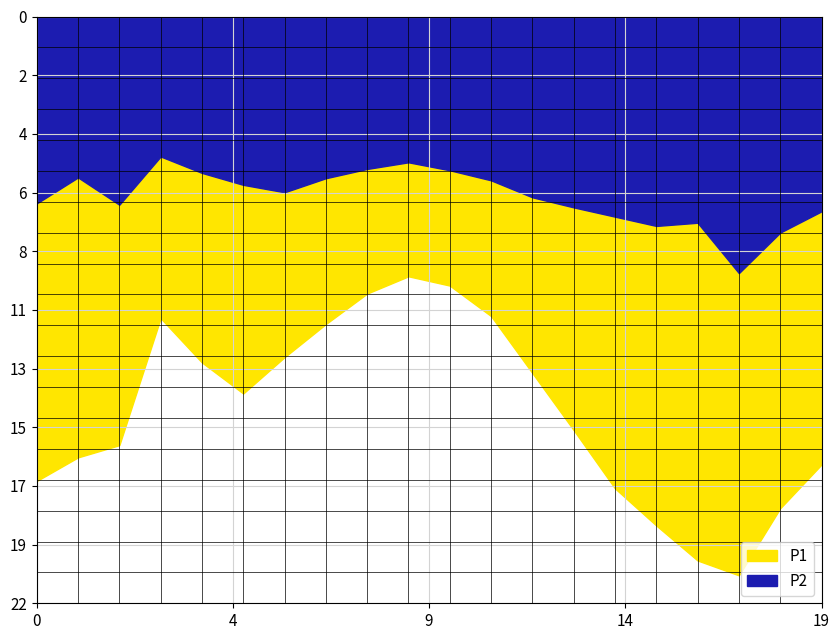

Is the value of P2 at 05:30 greater than the value of P1 at 06:30?

No